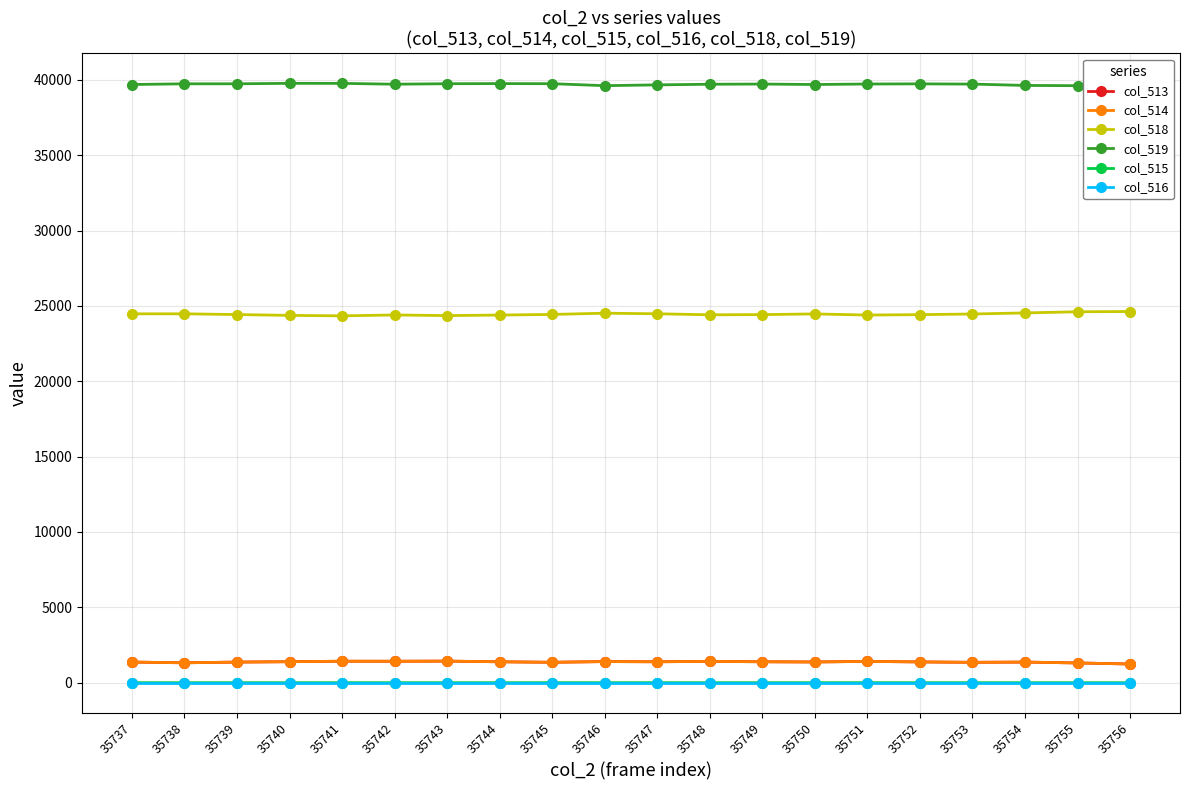

True or false: col_513 has a value of 1423 at 35742.

True